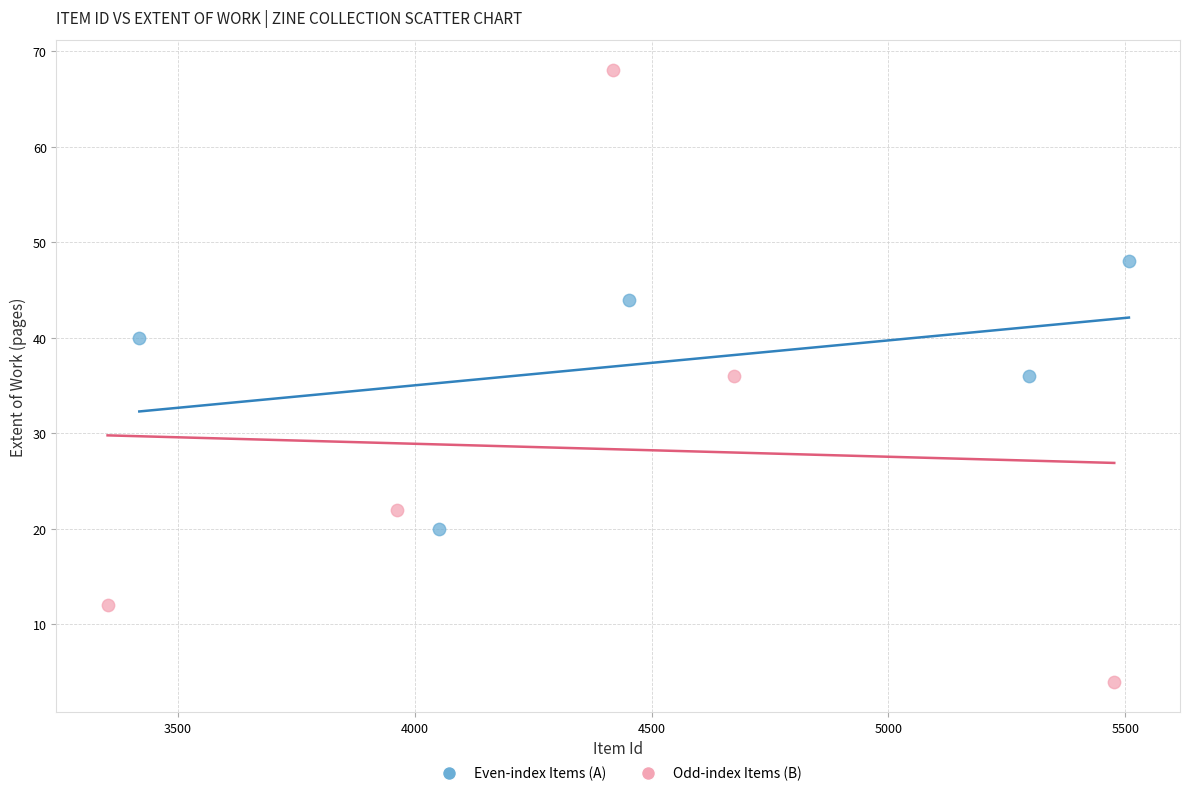

What are all the series names shown in the legend?

Even-index Items (A), Odd-index Items (B)